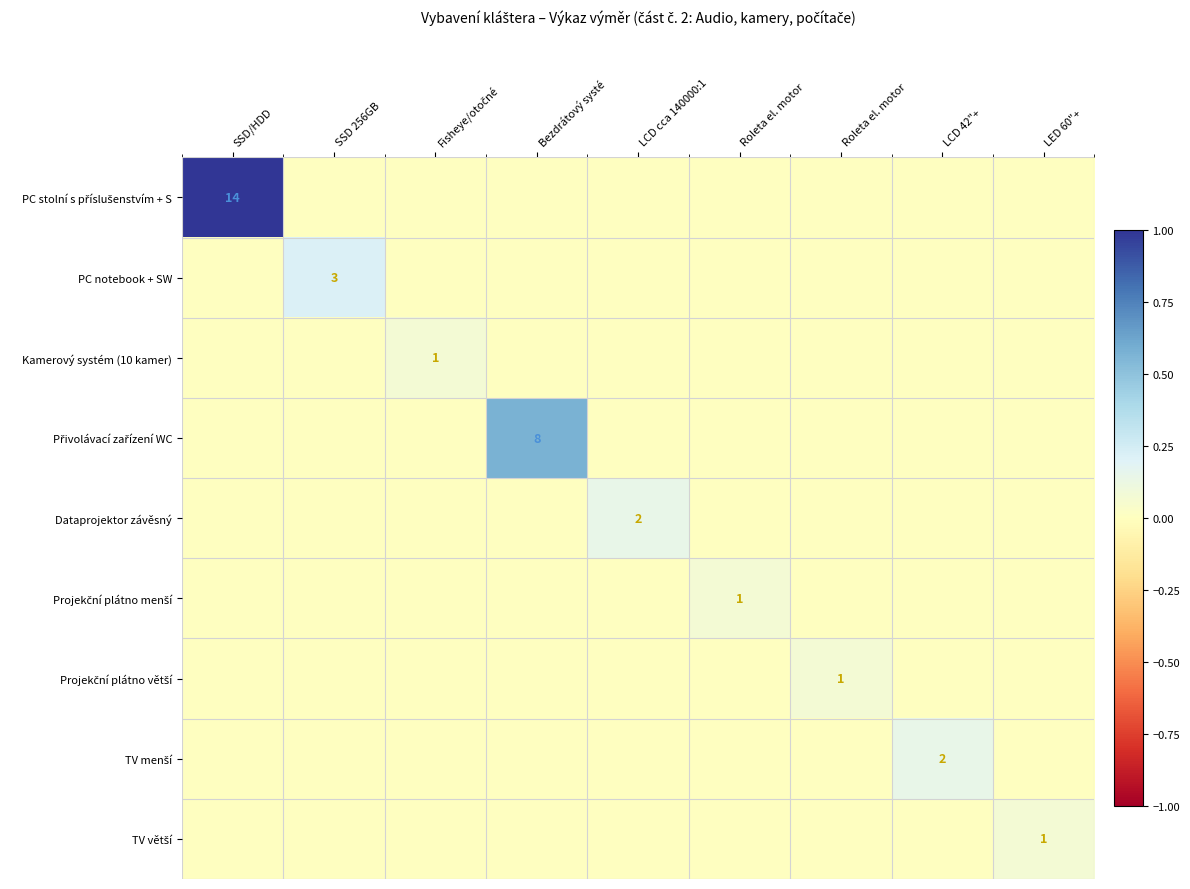

Rank the series at LED 60"+ from lowest to highest value.

PC stolní s příslušenstvím + S, PC notebook + SW, Kamerový systém (10 kamer), Přivolávací zařízení WC, Dataprojektor závěsný, Projekční plátno menší, Projekční plátno větší, TV menší, TV větší